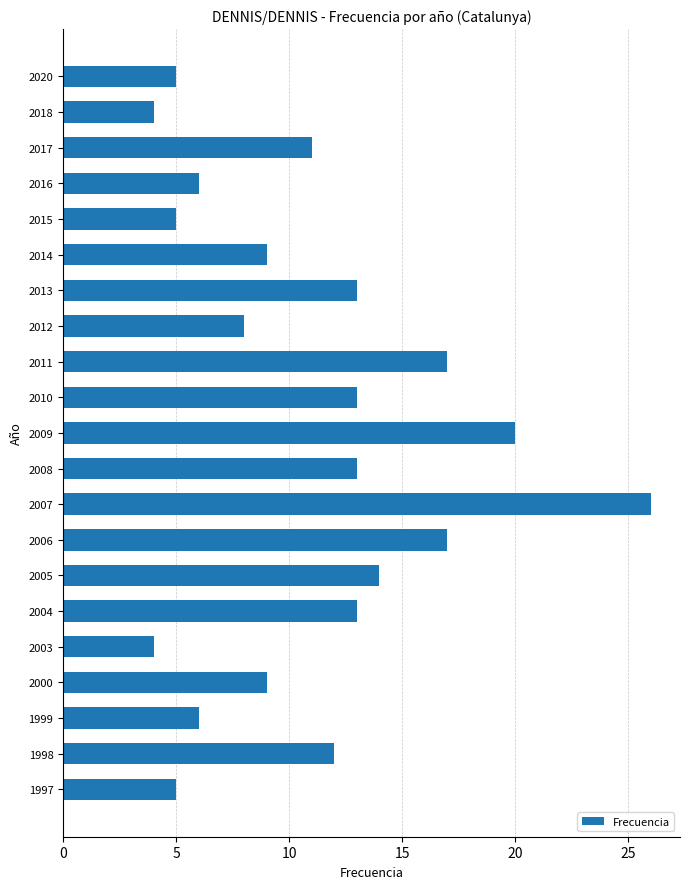

What is the value of the 2nd bar from the top?

4